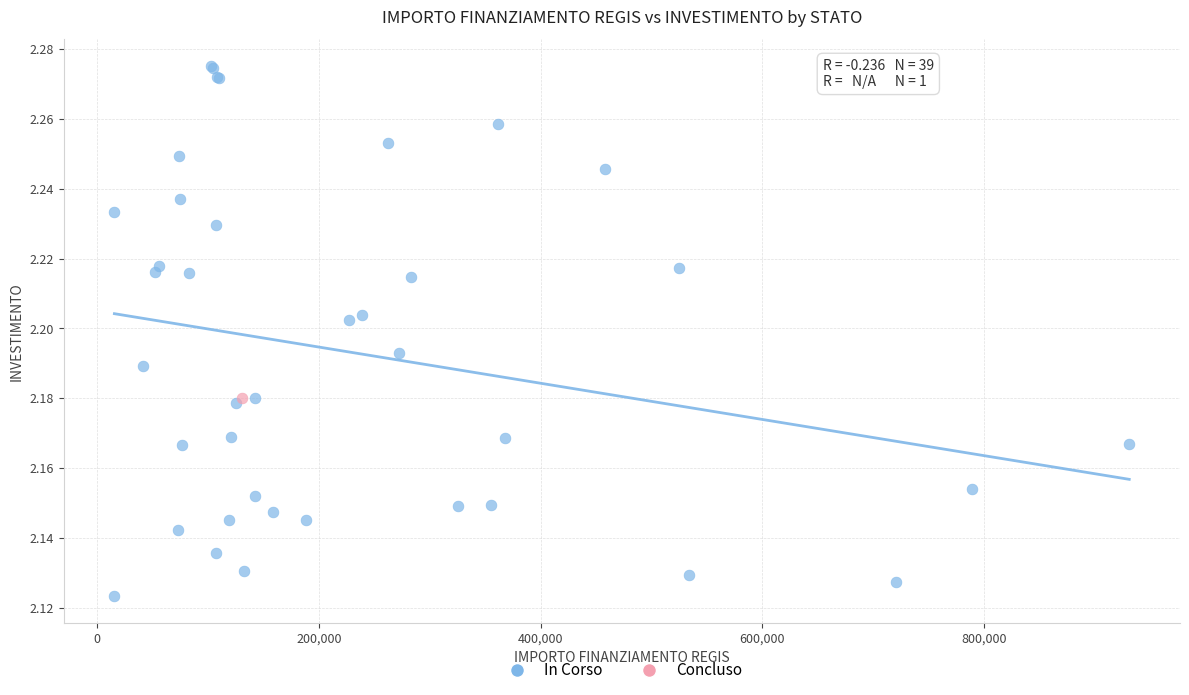

What are all the series names shown in the legend?

In Corso, Concluso